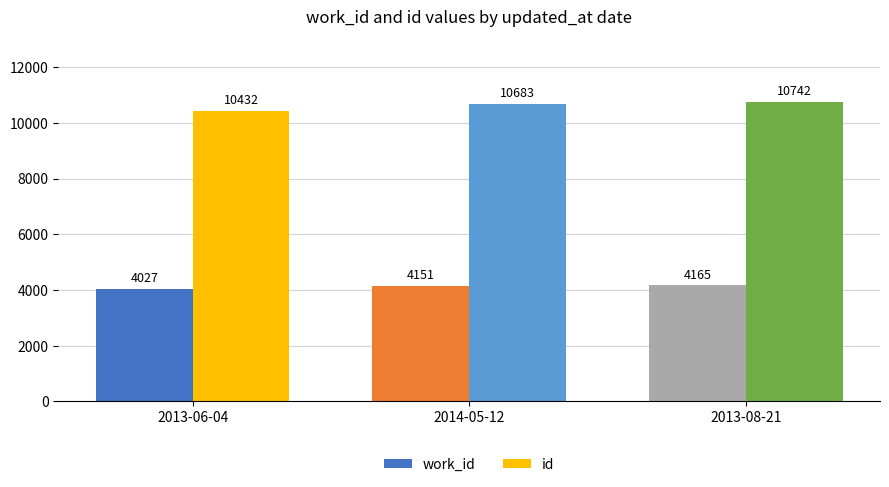

Reading left to right, list all the values displayed in this chart.

work_id: 4027	4151	4165
id: 10432	10683	10742